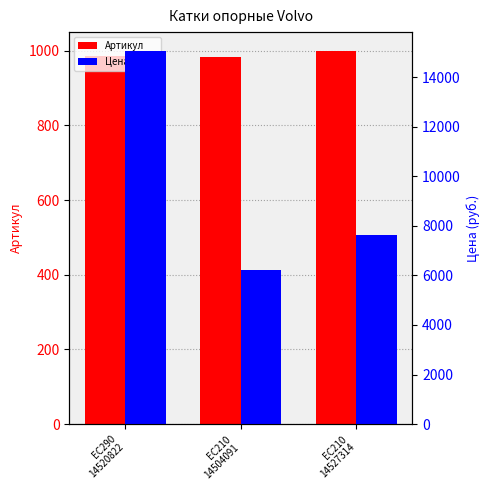

Count the number of categories in the chart.

3